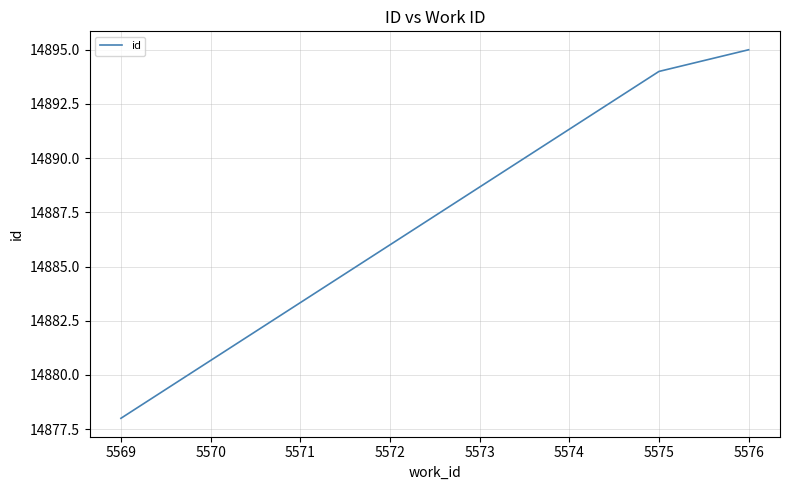

List the labels in order of value, largest first.

5576, 5575, 5569